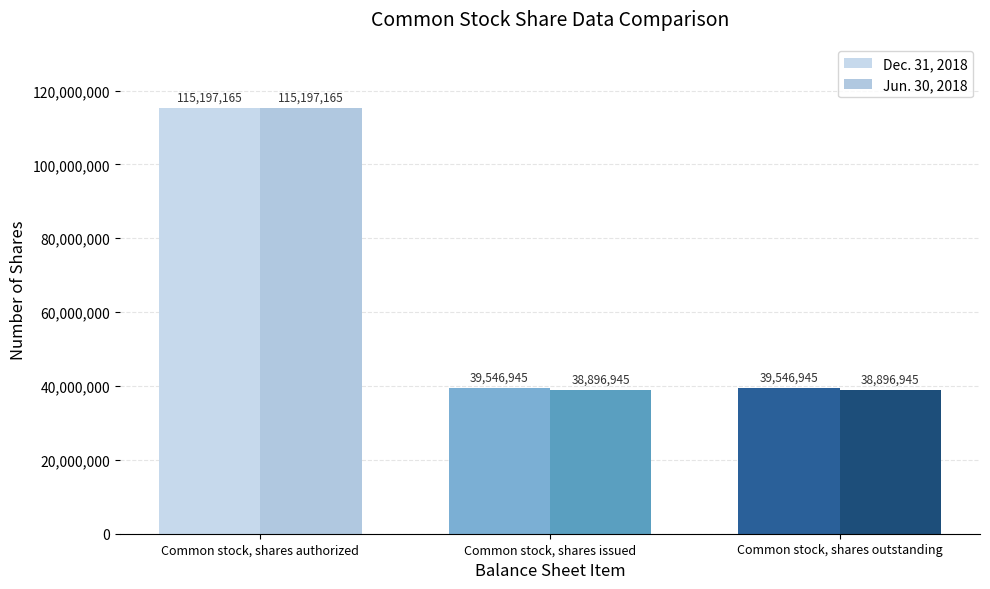

How many groups of bars are there?

3